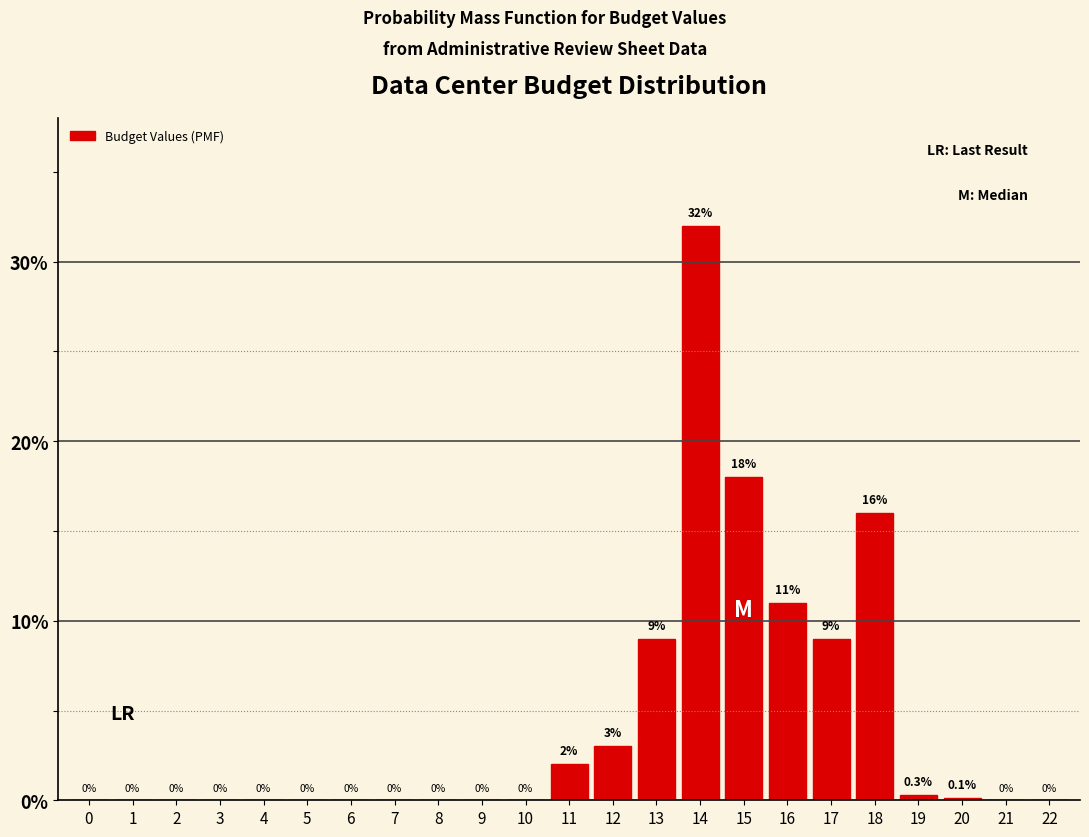

Reading right to left, what are all the values shown in this chart?

22=0.0	21=0.0	20=0.1	19=0.3	18=16.0	17=9.0	16=11.0	15=18.0	14=32.0	13=9.0	12=3.0	11=2.0	10=0.0	9=0.0	8=0.0	7=0.0	6=0.0	5=0.0	4=0.0	3=0.0	2=0.0	1=0.0	0=0.0